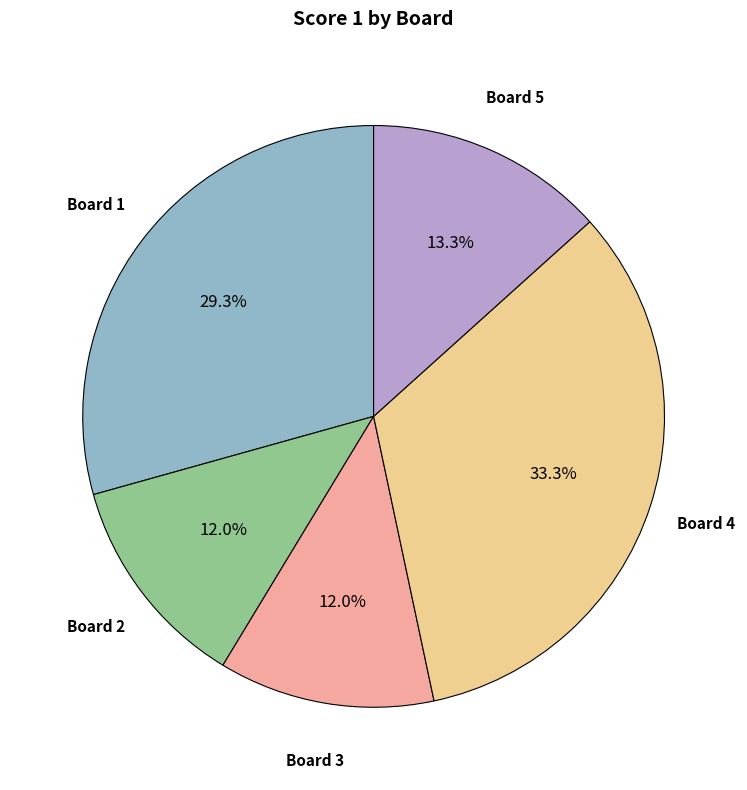

To the nearest percent, what is the average slice percentage?

20%